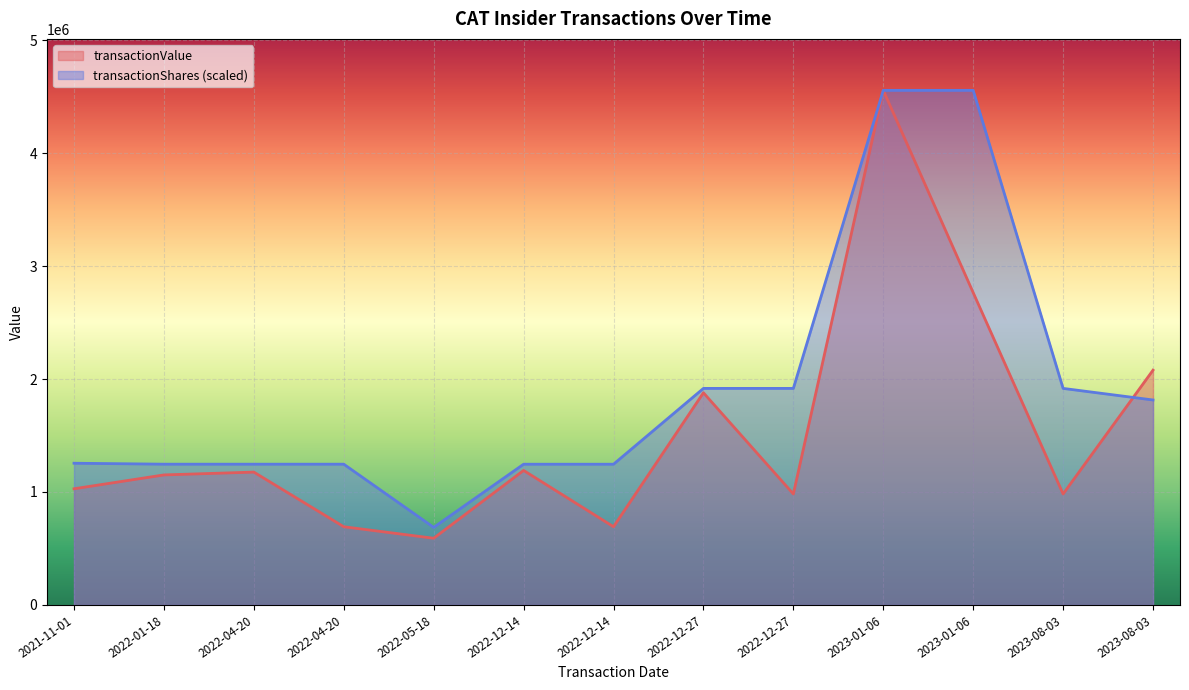

What is the difference between the transactionValue values at 2022-12-27 and 2022-12-27?

896047